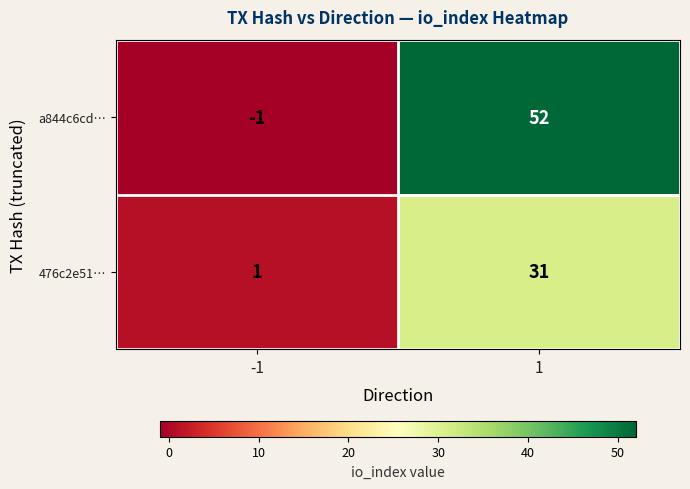

The a844c6cd… series shows 85 at 1. True or false?

False